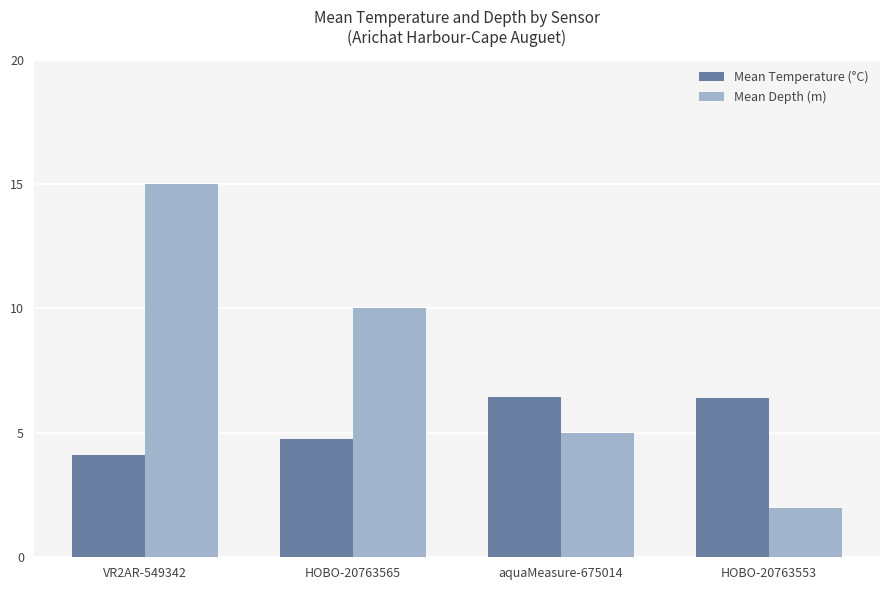

Reading left to right, list all the values displayed in this chart.

Mean Temperature (°C): VR2AR-549342=4.1	HOBO-20763565=4.8	aquaMeasure-675014=6.4	HOBO-20763553=6.4
Mean Depth (m): VR2AR-549342=15.0	HOBO-20763565=10.0	aquaMeasure-675014=5.0	HOBO-20763553=2.0